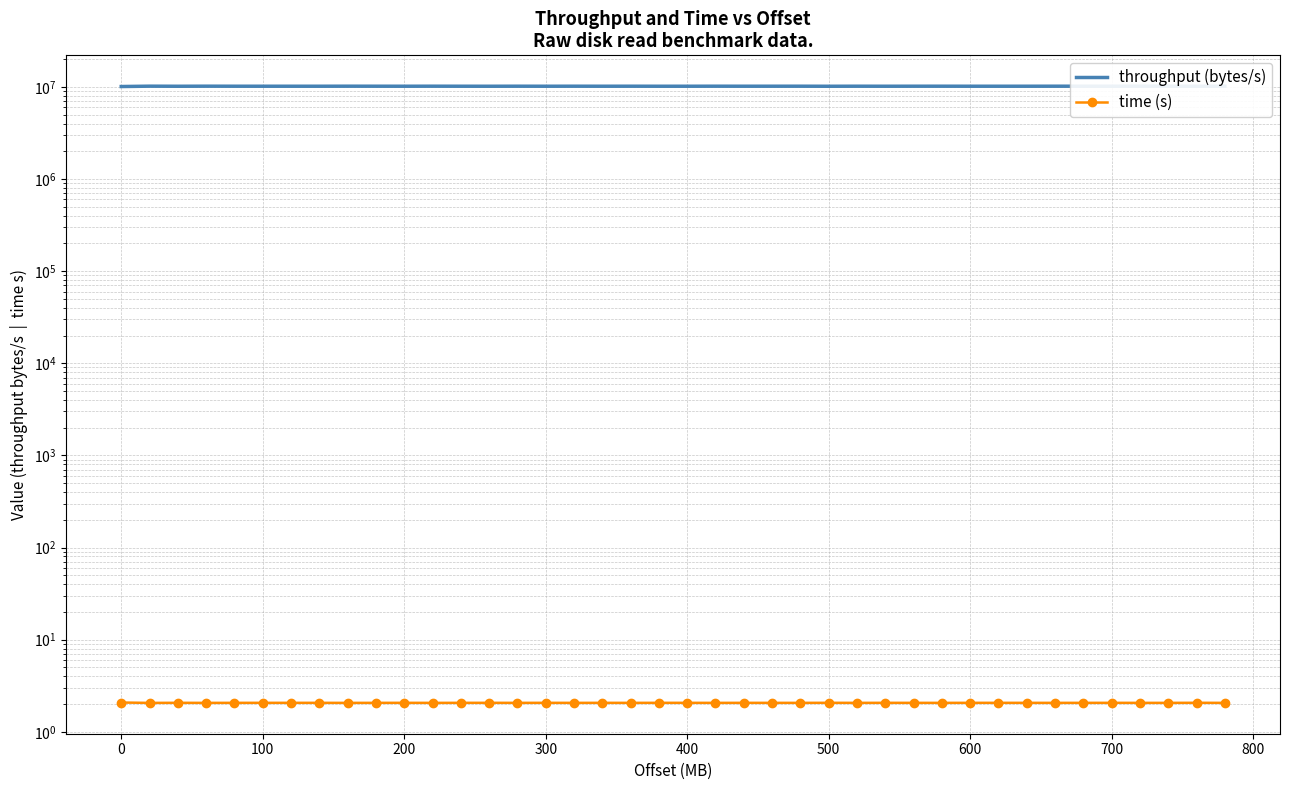

How many interior local valleys does the throughput (bytes/s) series have?

13